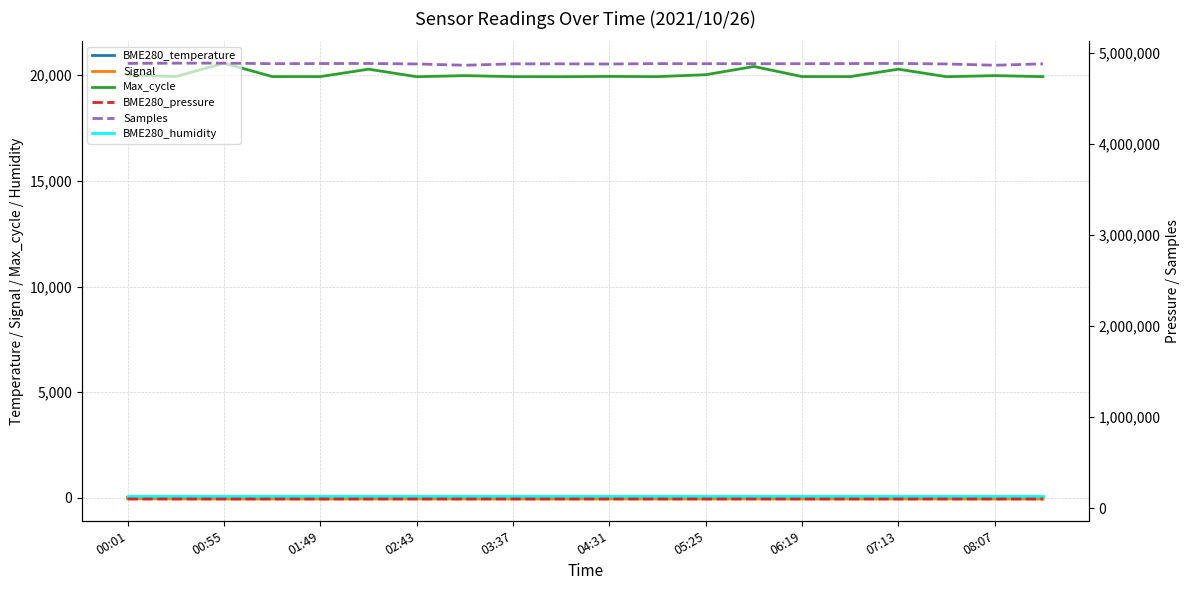

At which category does the chart reach its minimum across all series?

00:55